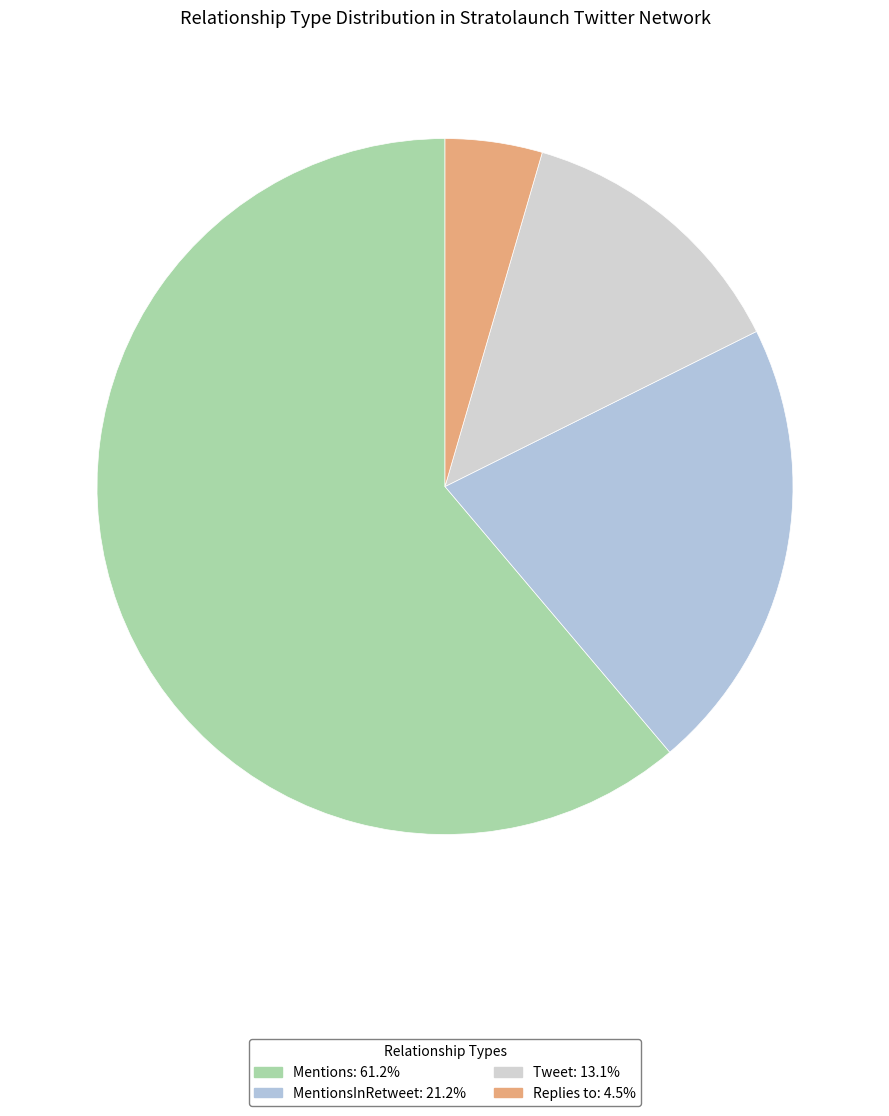

Which slice represents more than half of the pie?

Mentions